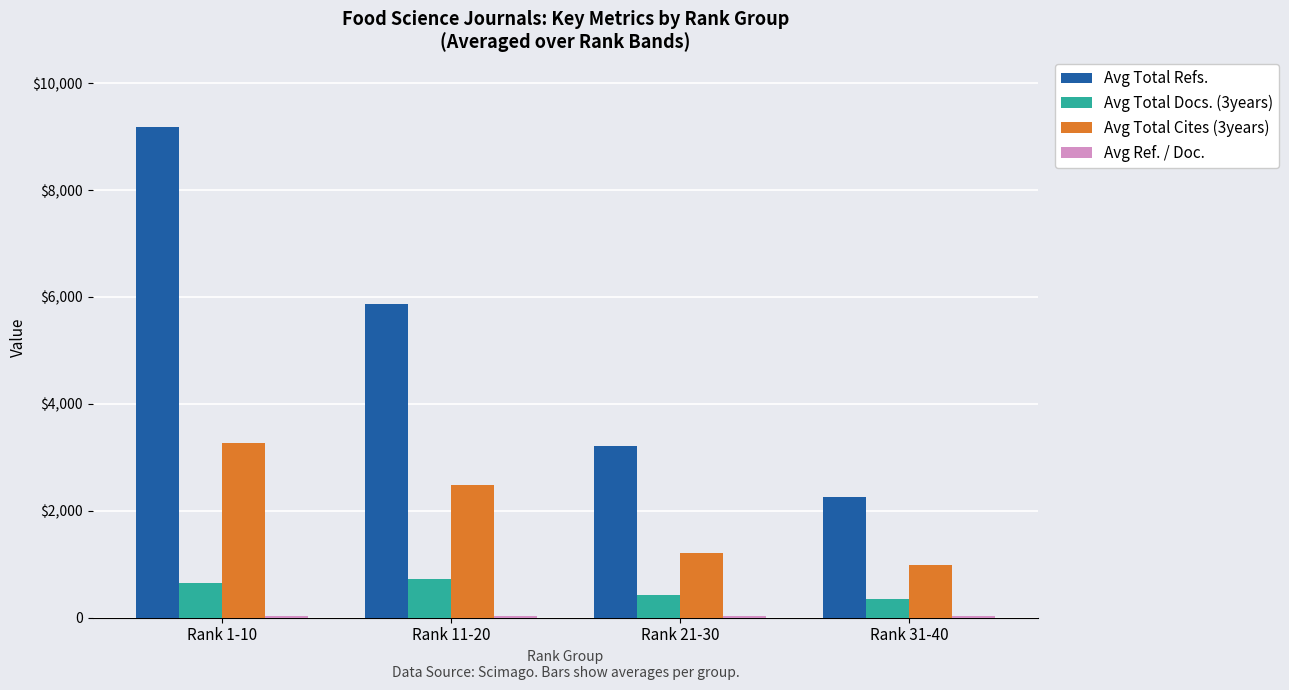

Which category has the highest value in the Avg Ref. / Doc. series?

Rank 11-20